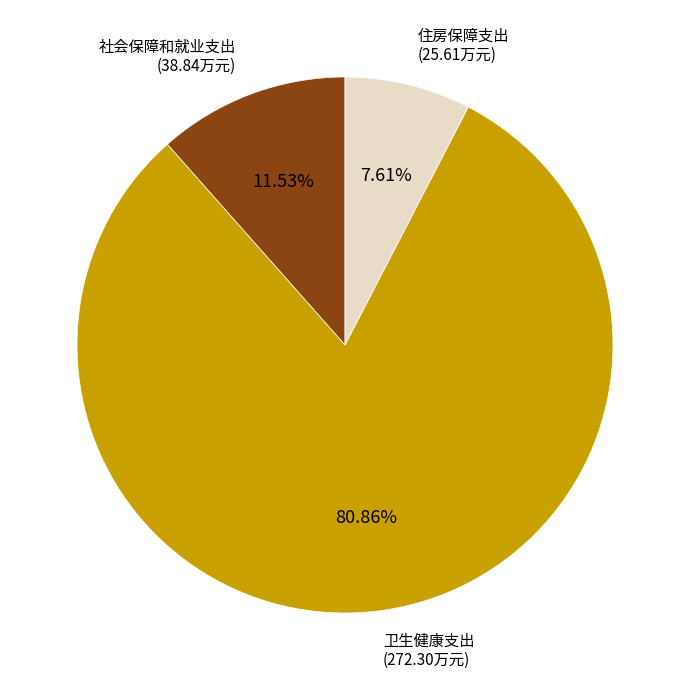

To the nearest percent, what is the combined percentage of 卫生健康支出 and 住房保障支出?

88%